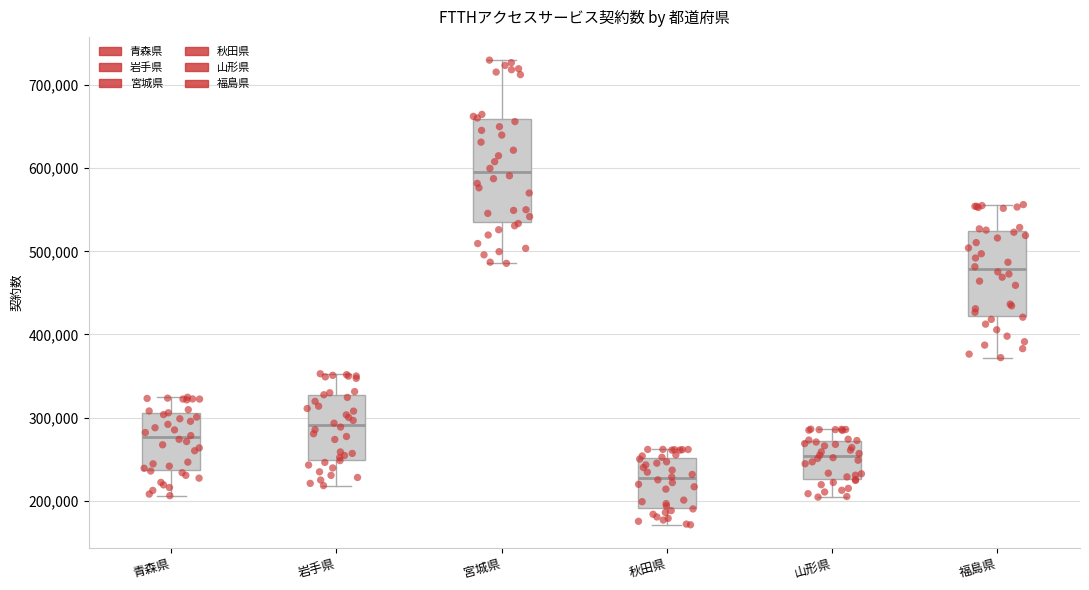

Which box's median line is the lowest?

秋田県